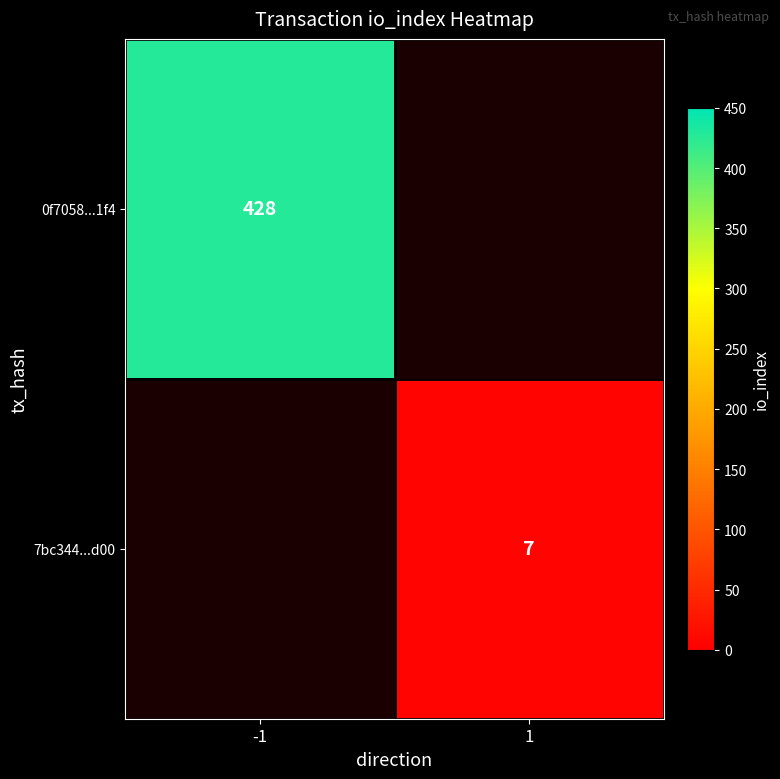

The 7bc344...d00 series shows 3 at 1. True or false?

False